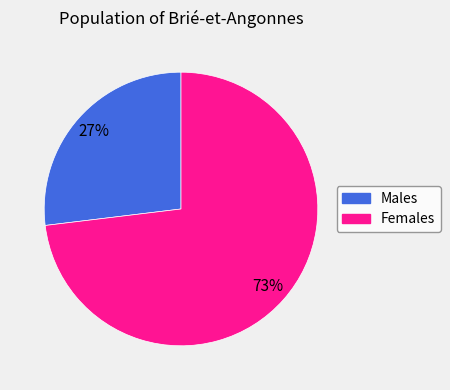

Does any single category account for the majority?

Yes